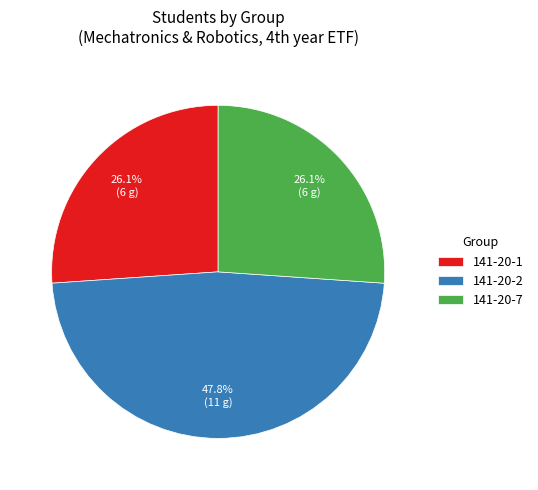

To the nearest percent, what percentage of the pie is 141-20-7?

26%